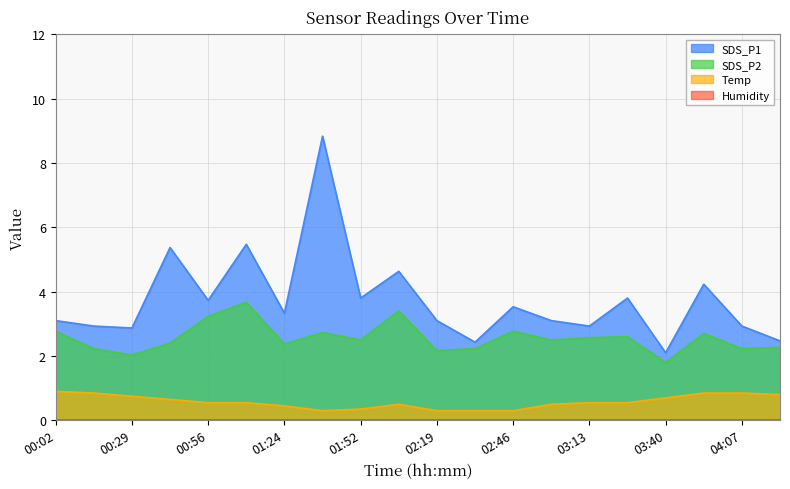

What is the sum of the SDS_P2 values at 02:19 and 00:02?

4.9